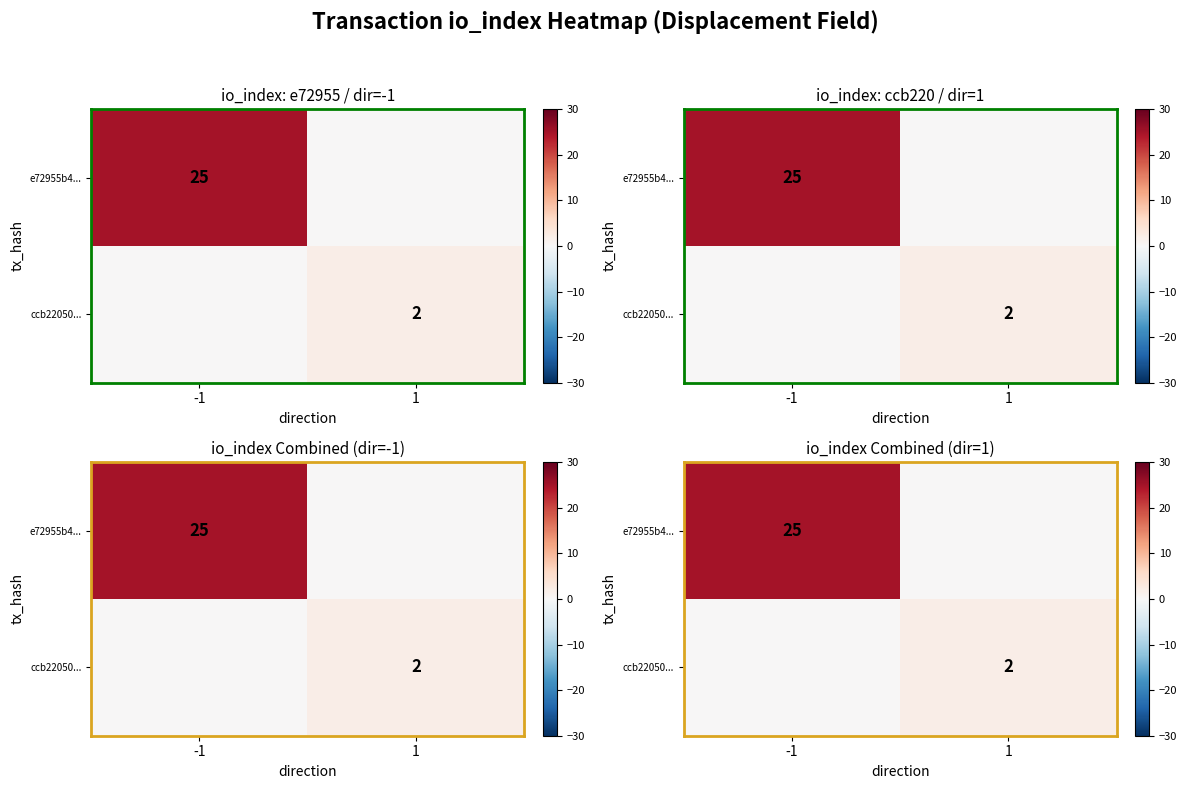

What is the spread (max minus min) of values at -1?

25